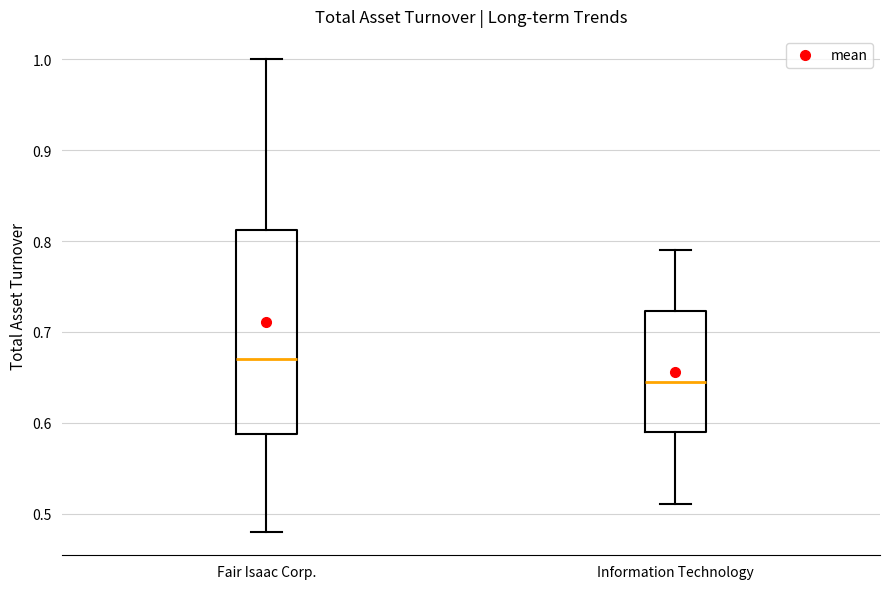

Which box is the tallest, from its lower edge to its upper edge?

Fair Isaac Corp.